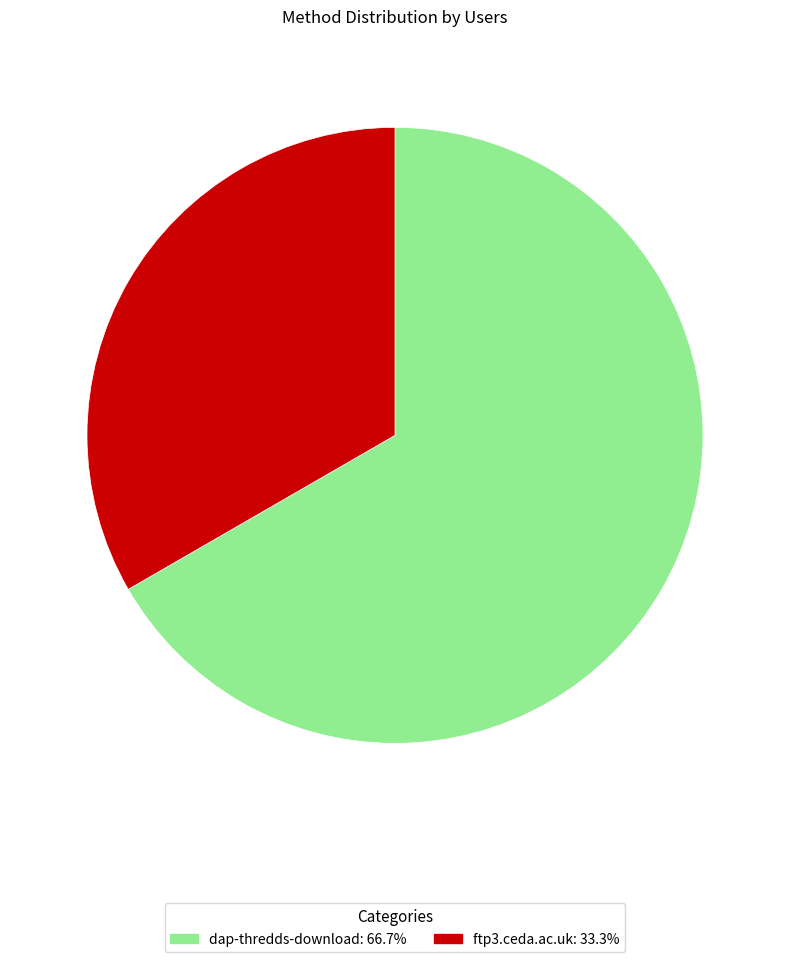

How many slices are in this pie chart?

2